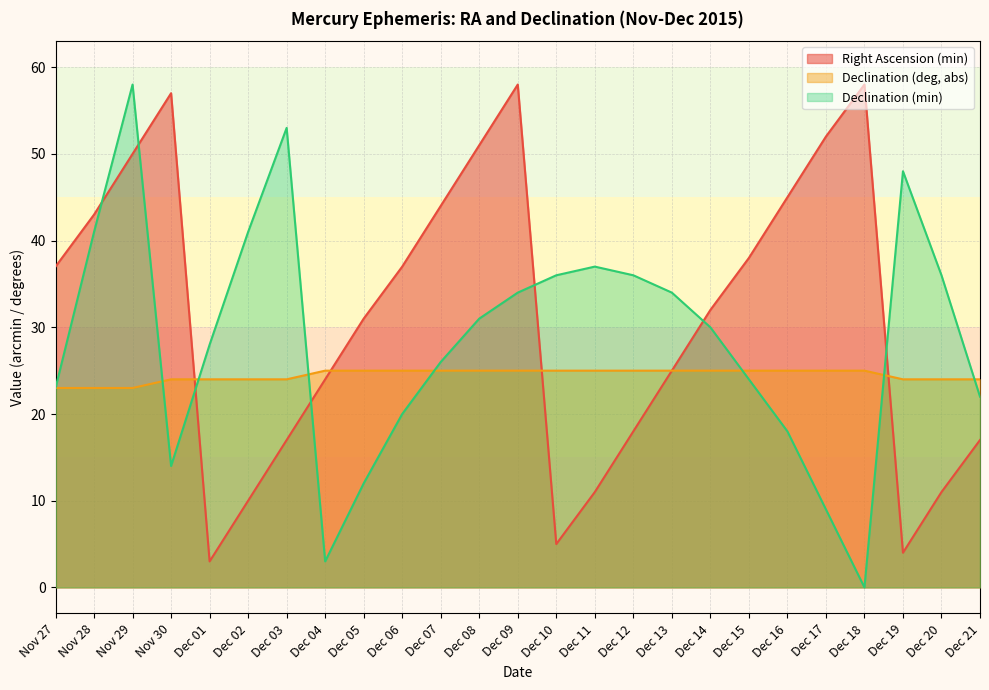

What is the difference between the Right Ascension (min) values at Nov 30 and Dec 15?

19